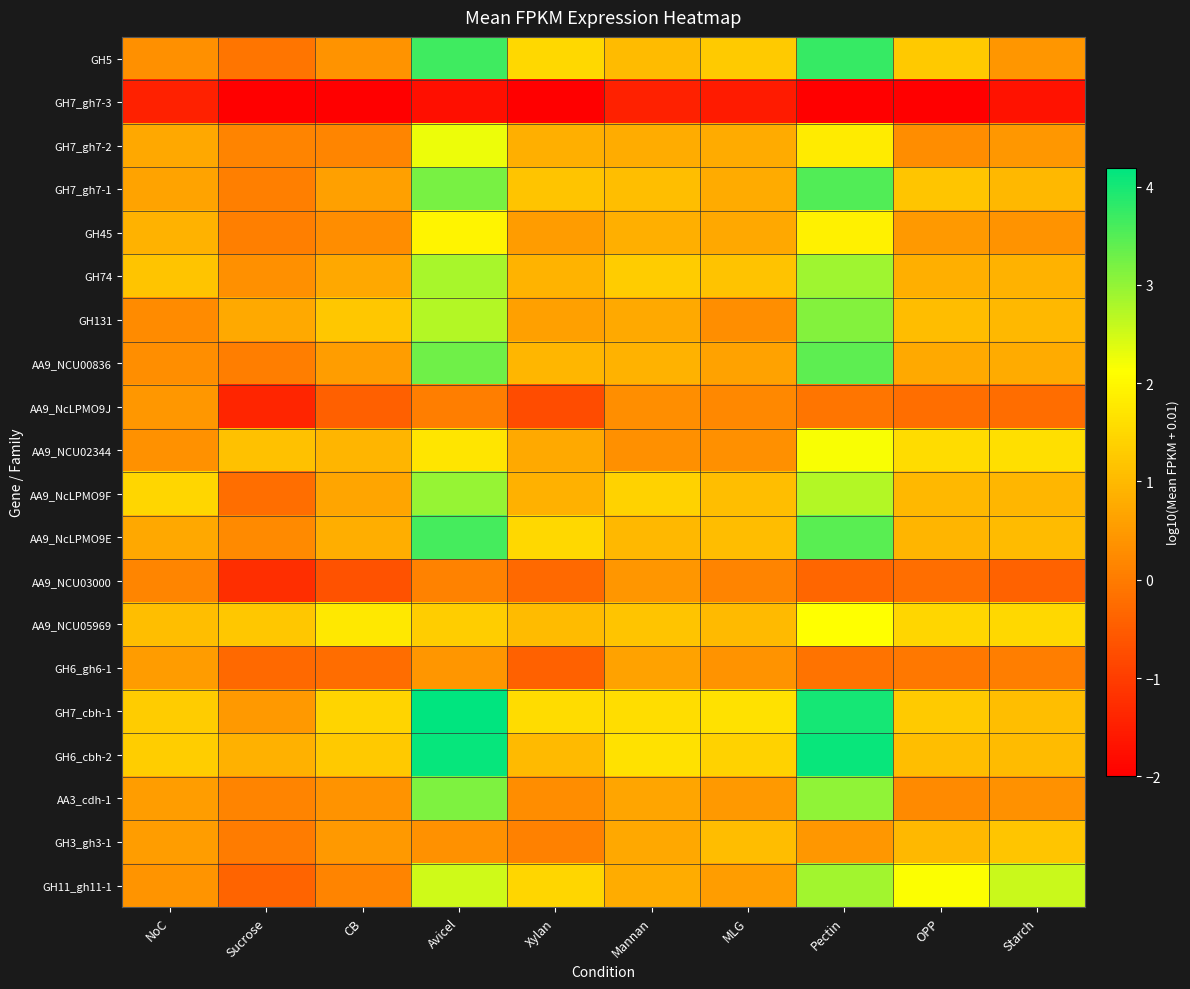

Which series has the largest total across all categories?

GH7_cbh-1